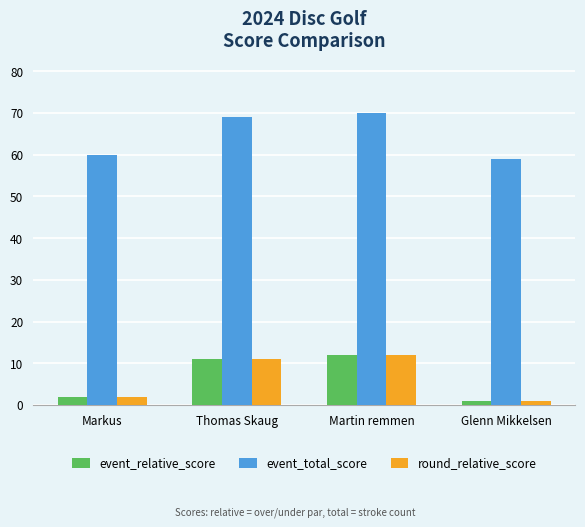

What is the total value across all series at Thomas Skaug?

91